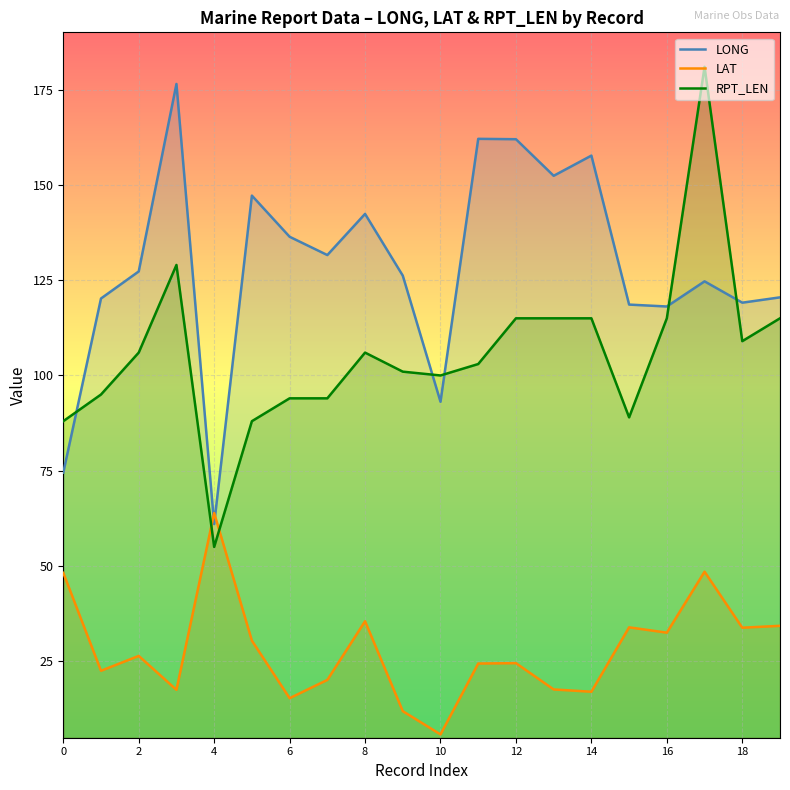

Which series ends up on top after the final intersection of LAT and RPT_LEN?

RPT_LEN